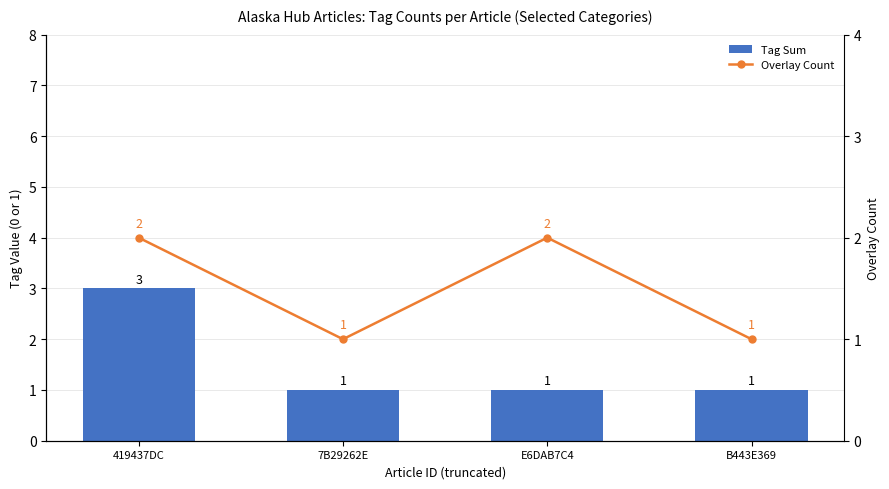

What is the total value across all series at B443E369?

2